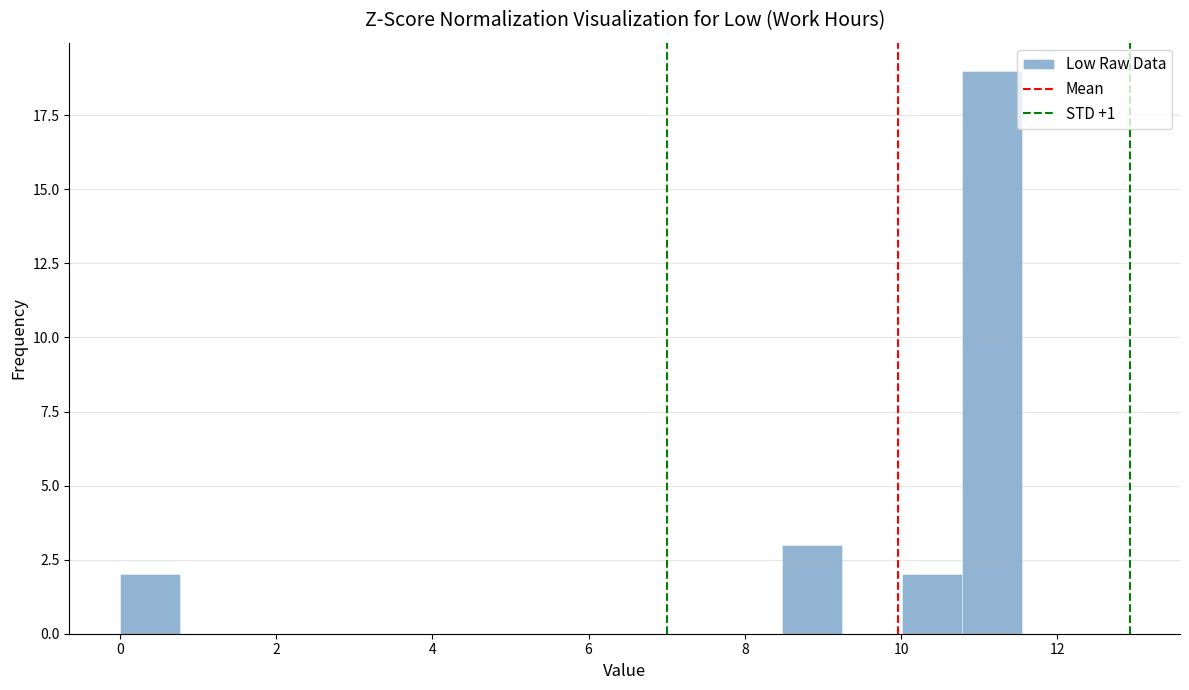

Around what value on the x-axis is the tallest bar? Give the approximate position of its centre, as read against the axis.

11.2